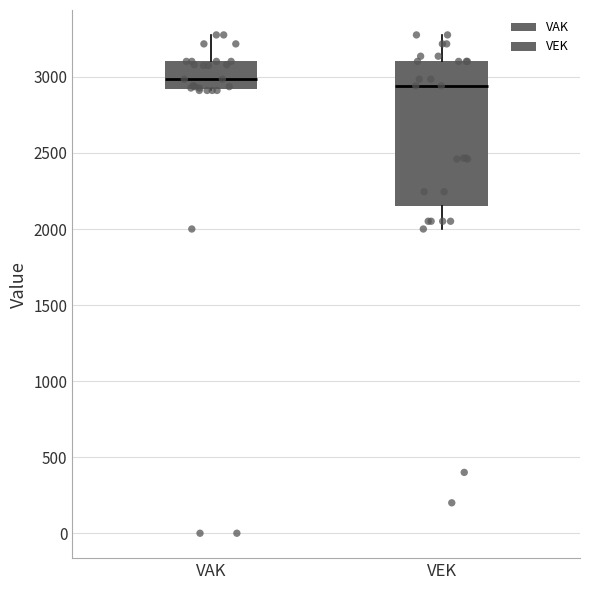

Reading left to right, read every box against the y-axis: the position of its median line, the range the box covers, and the ends of its whiskers. The values are not printed on the chart, so give them approximately, as read against the axis.

VAK: median 3000, box 2900 to 3100, whiskers 2900 to 3300
VEK: median 2950, box 2150 to 3100, whiskers 2000 to 3300